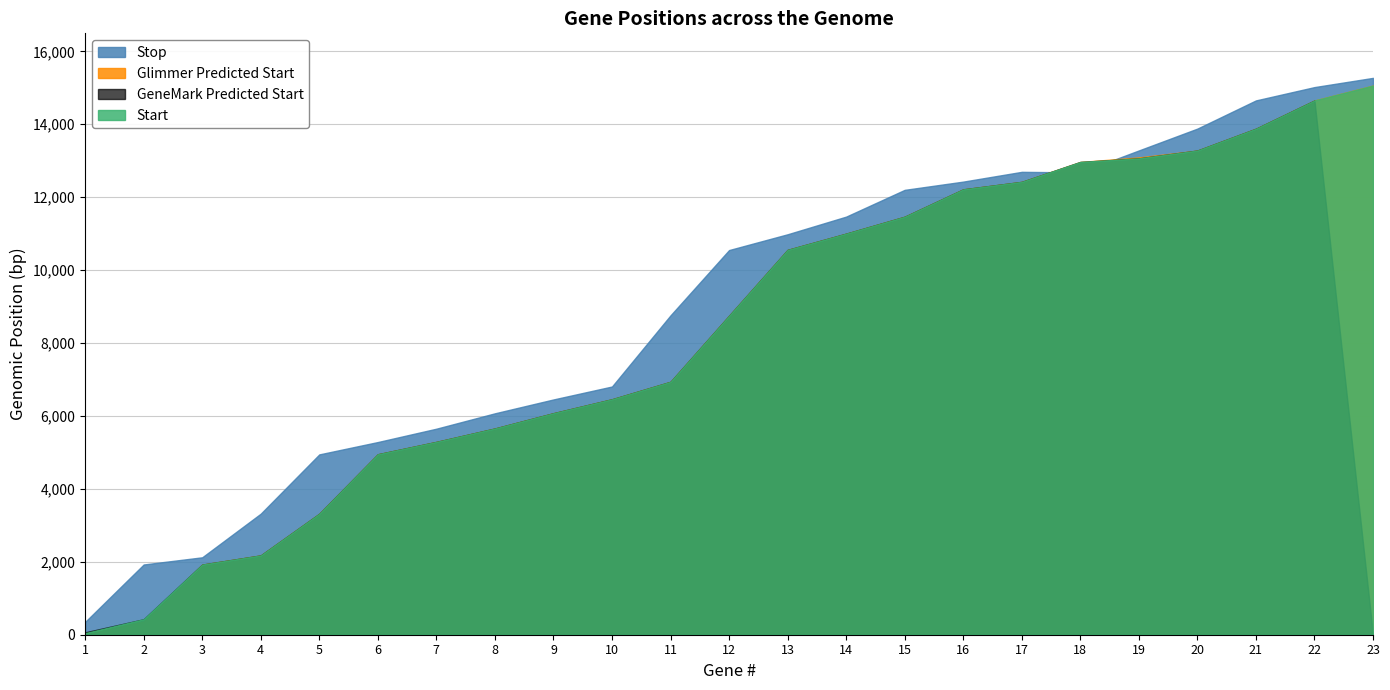

At which label does Glimmer Predicted Start reach its peak?

23